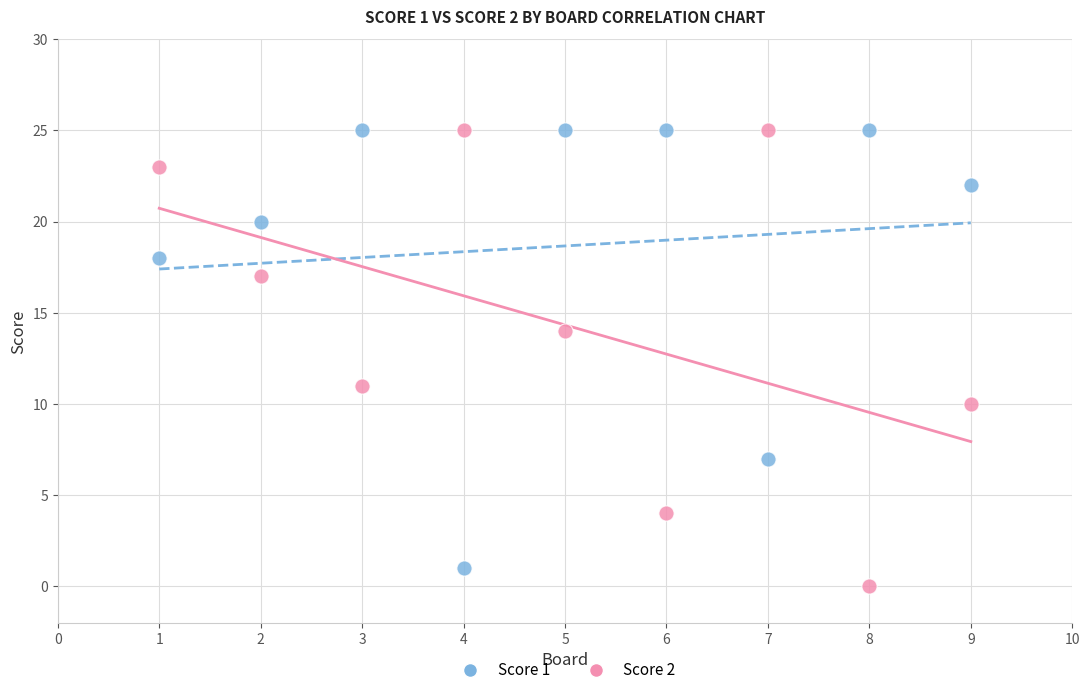

Which series has the widest spread of Y values?

Score 2